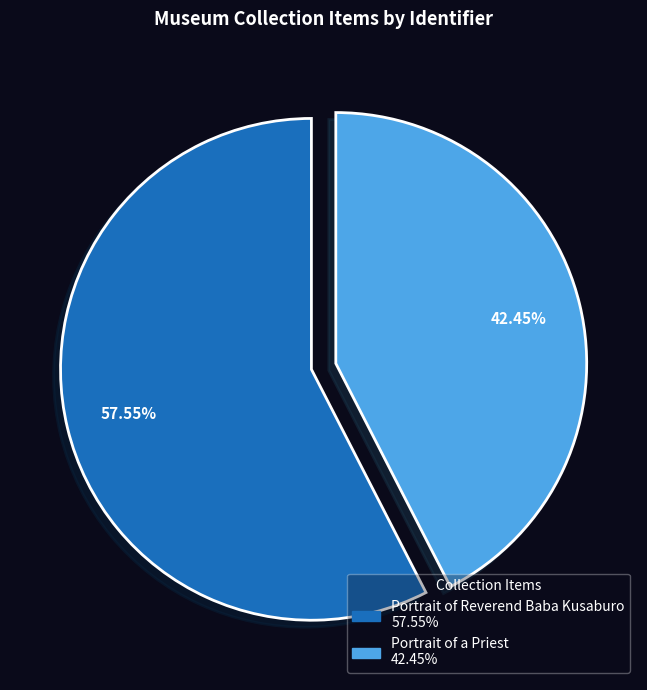

How many segments does this pie chart have?

2